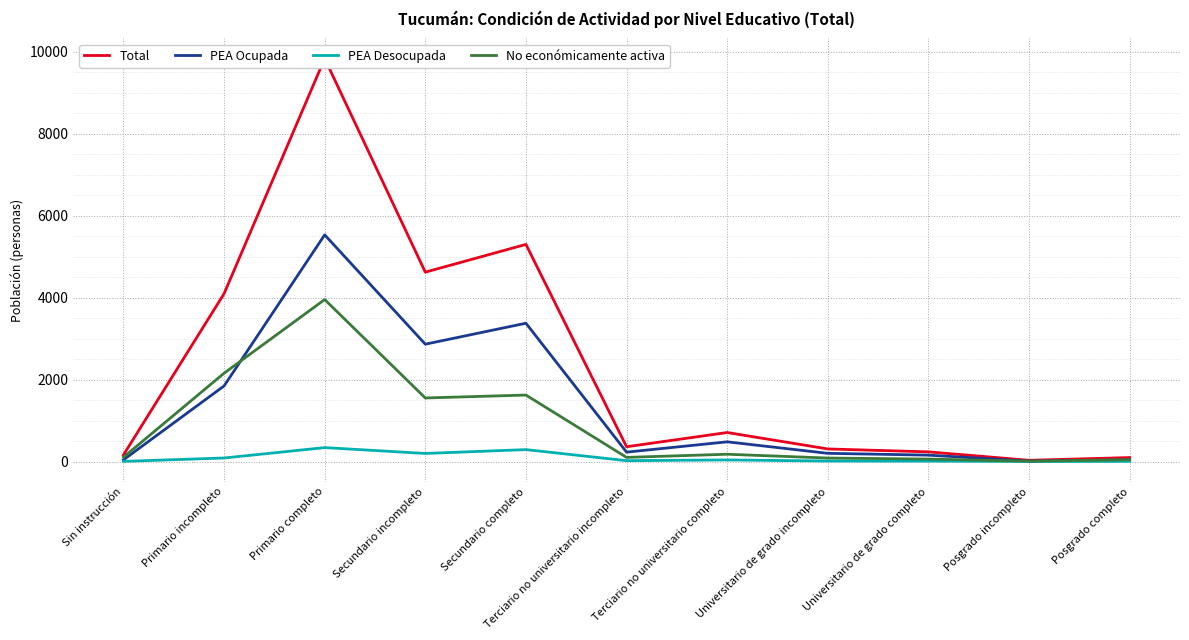

True or false: No económicamente activa and PEA Desocupada cross at least once.

False